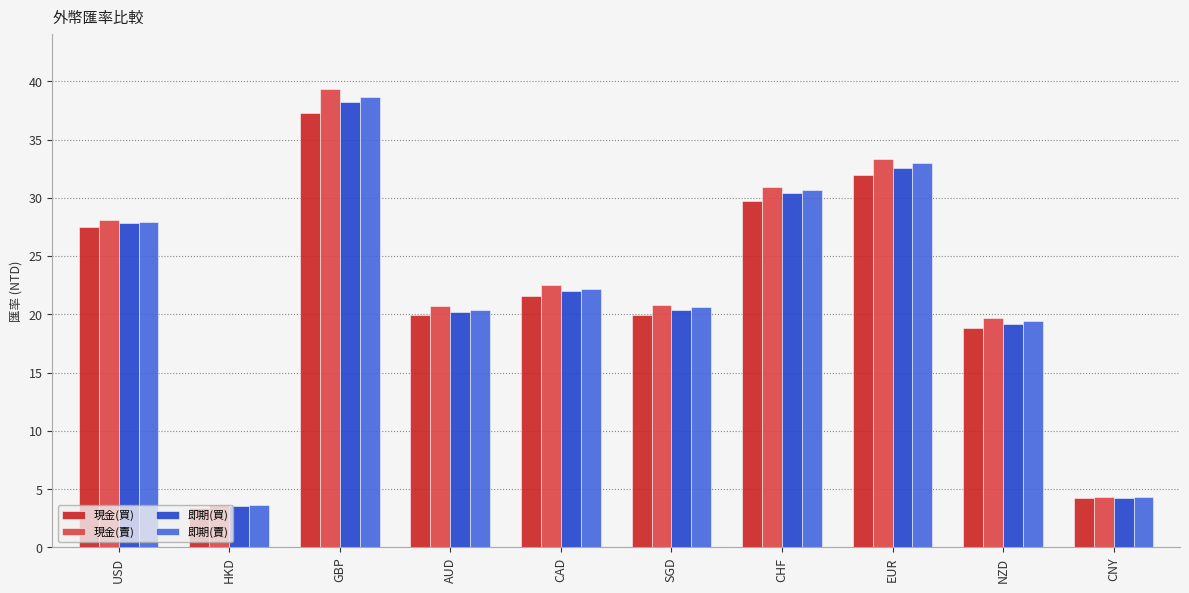

How many distinct data groups are displayed?

4